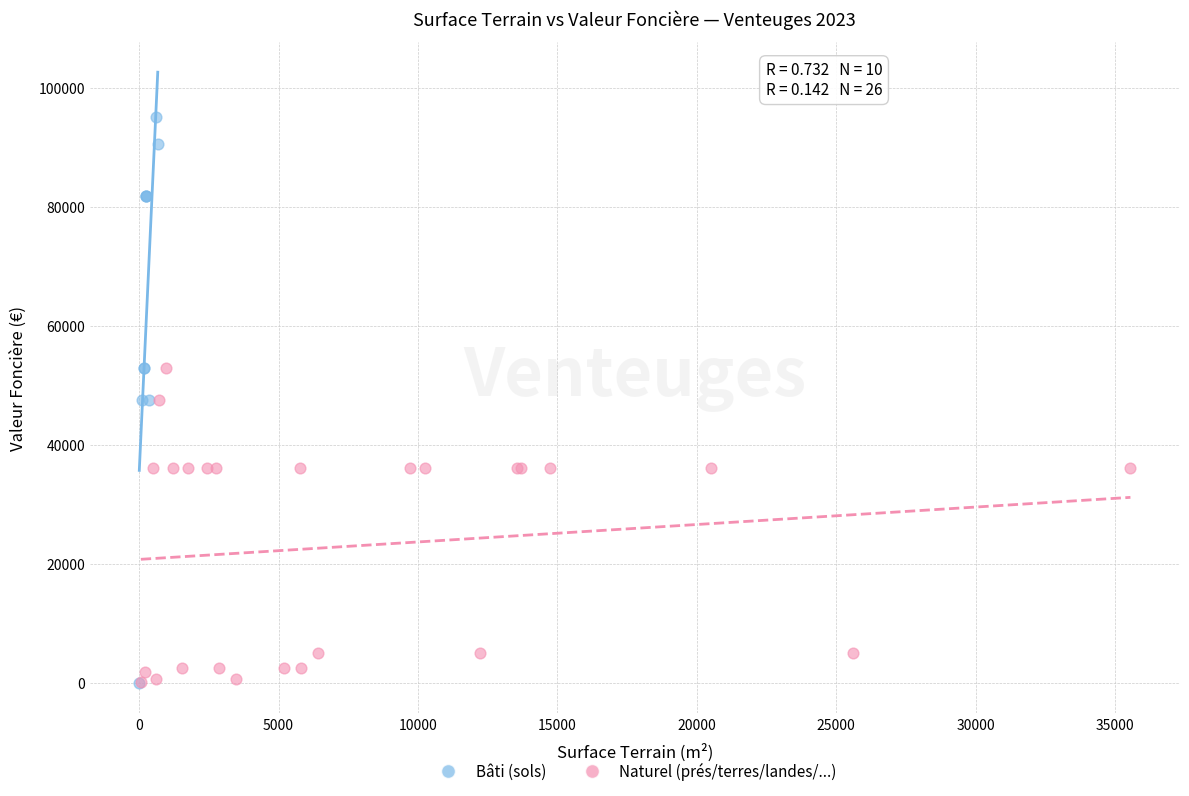

Which series has the largest Y range (max minus min)?

Bâti (sols)